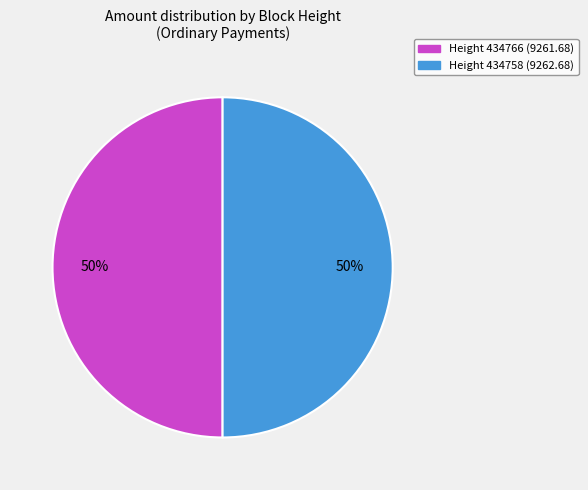

To the nearest percent, what is the average slice percentage?

50%